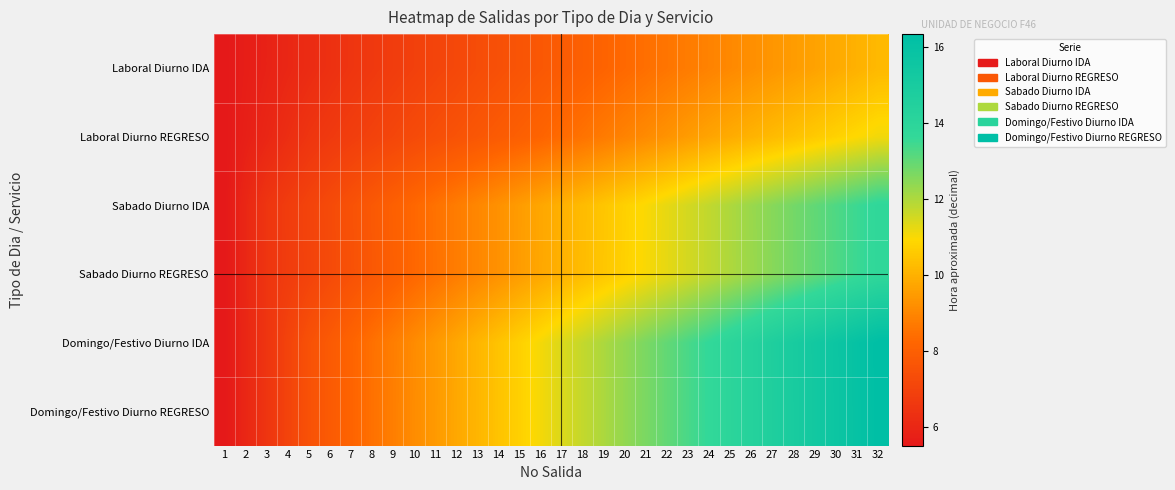

What is the total value across all series at 10?

48.9